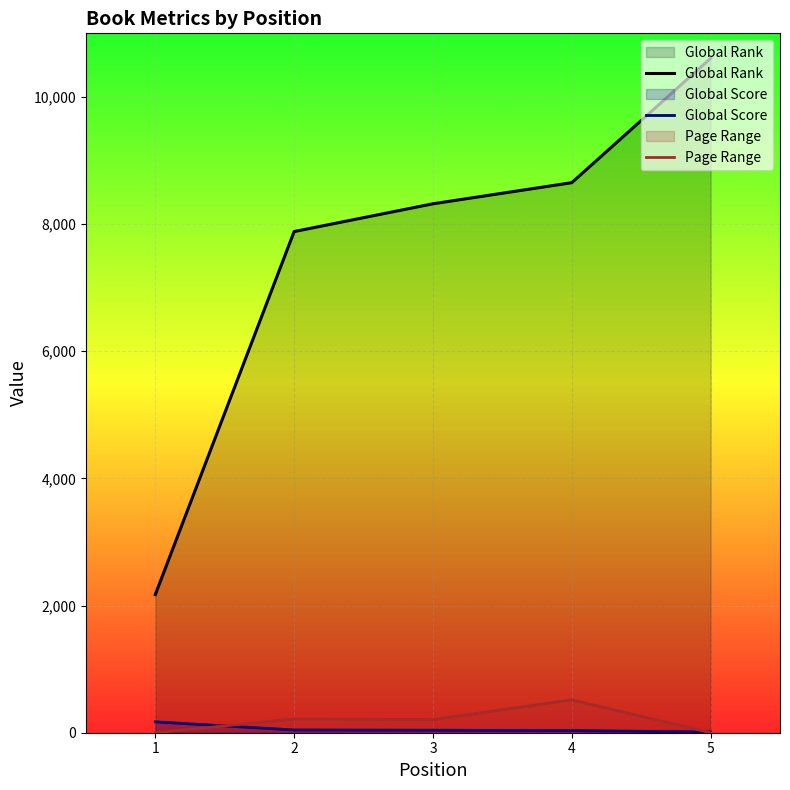

How many lines are shown in the chart?

3